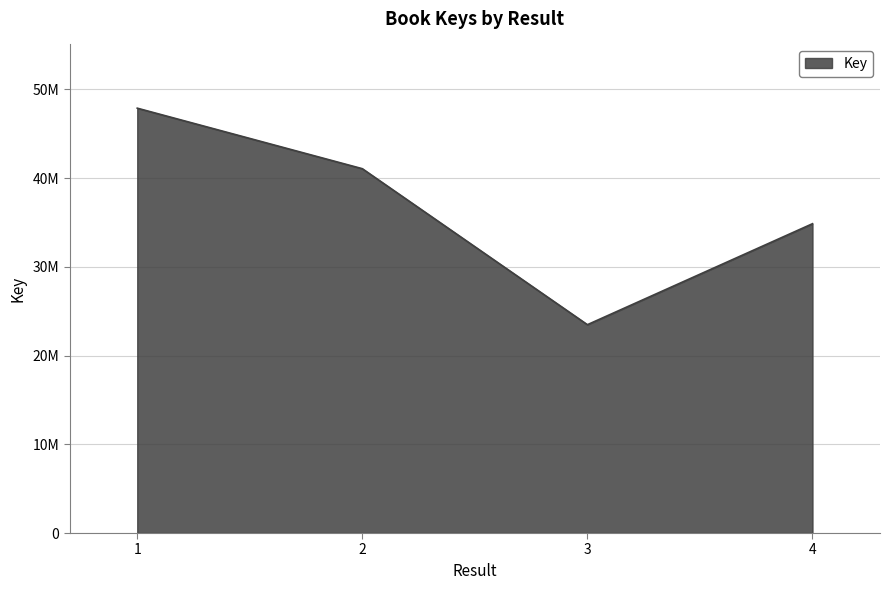

Which has a higher value, 4 or 1?

1